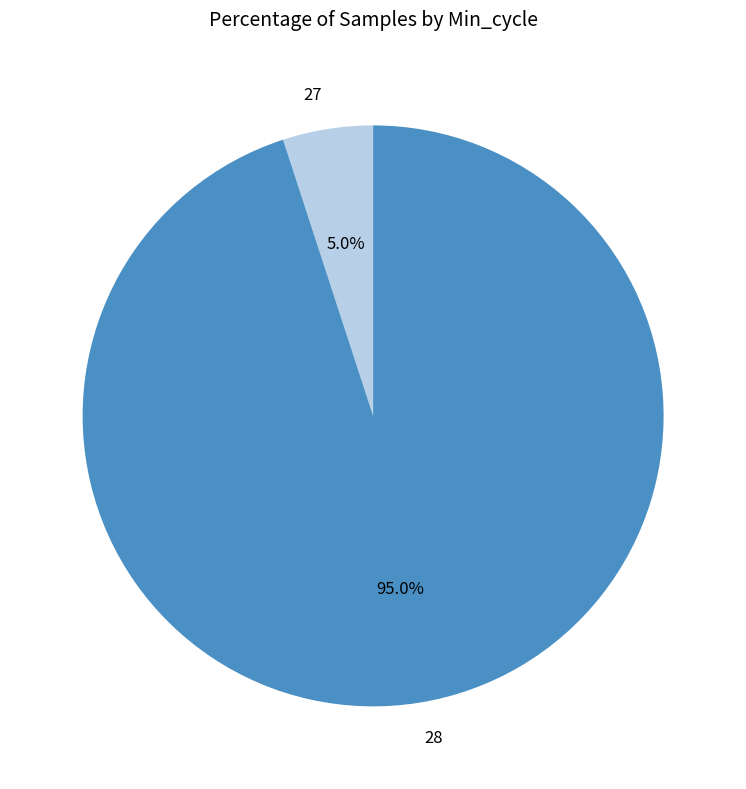

How much of the chart is everything except 27?

95.0%